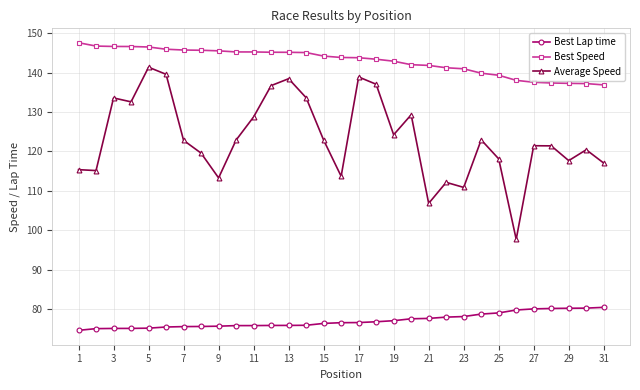

What is the minimum value for Average Speed?

97.7